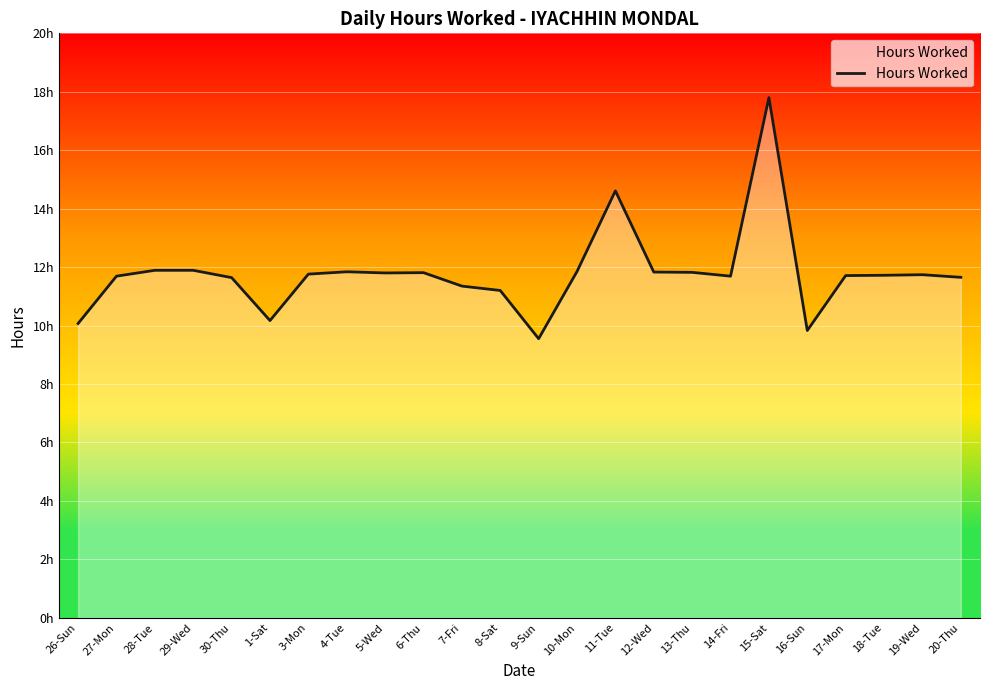

Where is the data nearest to the value 13?

28-Tue